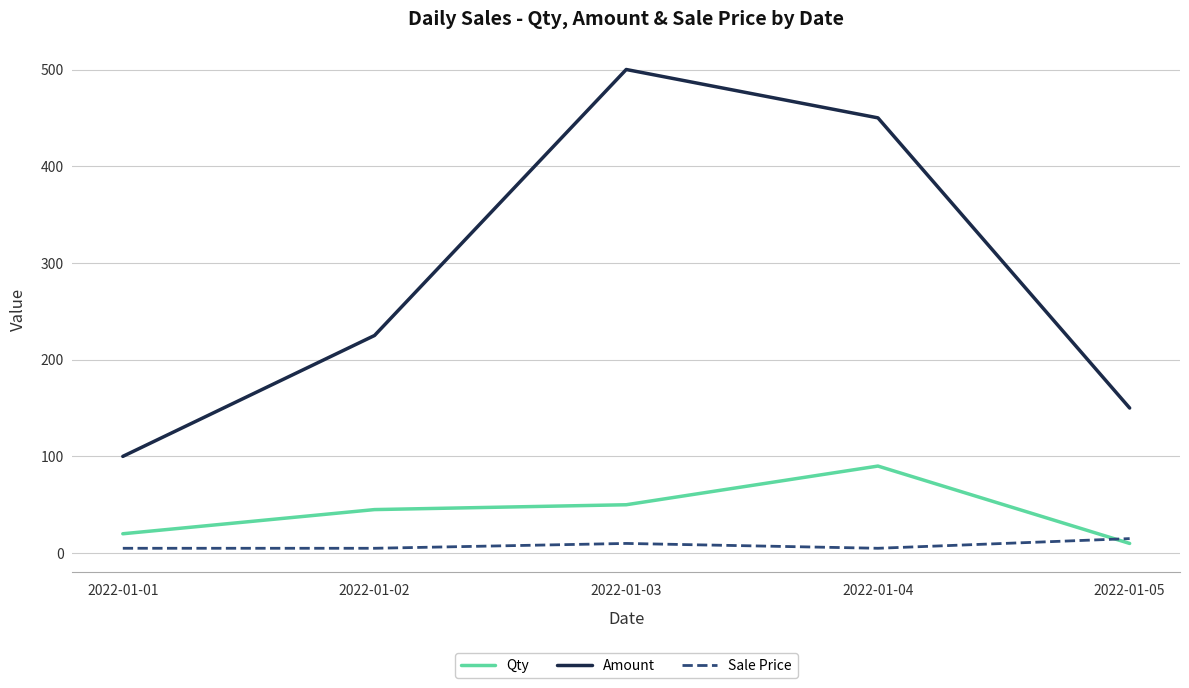

True or false: Amount and Sale Price cross at least once.

False